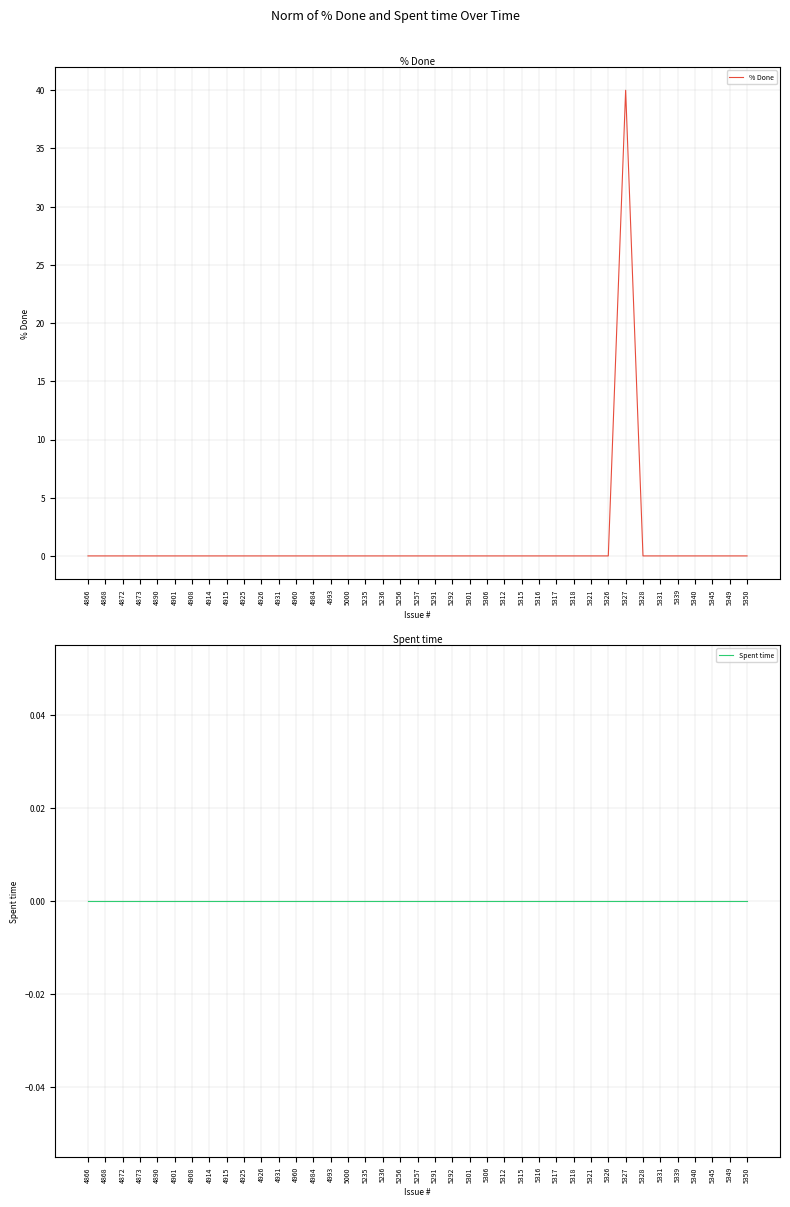

Between 4908 and 5257, which series saw the biggest shift?

% Done